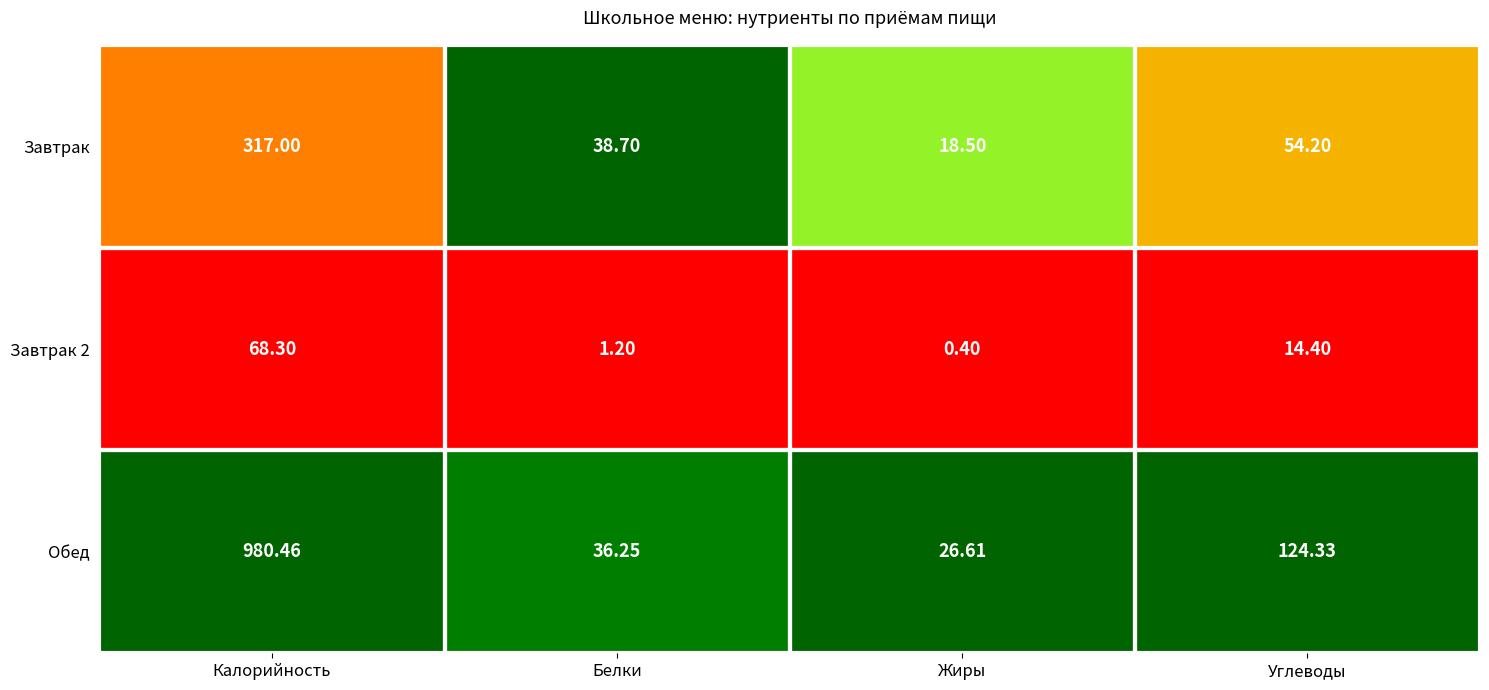

List the labels in order of Завтрак value, smallest first.

Жиры, Белки, Углеводы, Калорийность